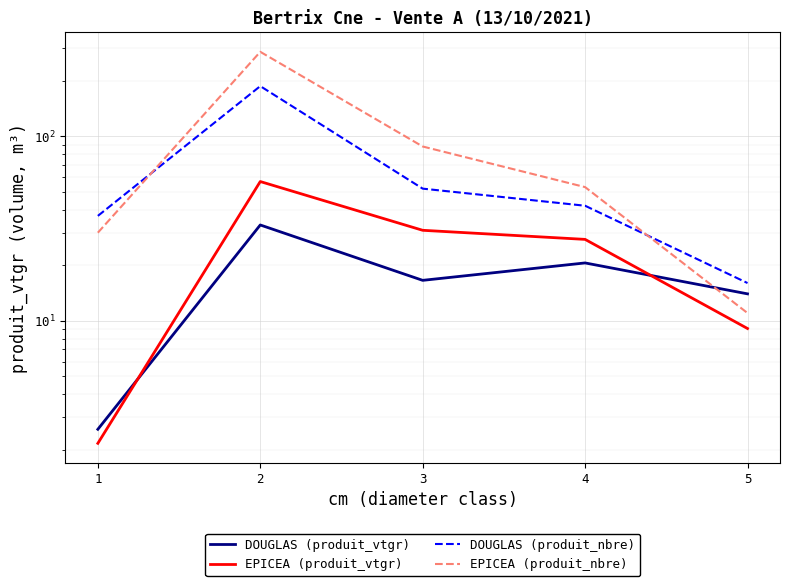

At how many categories does at least one series exceed 245?

1